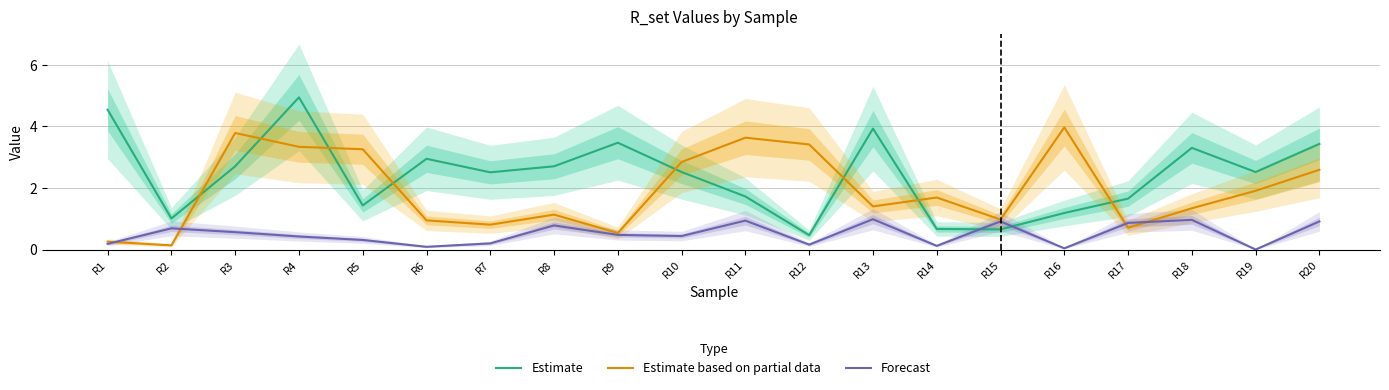

At R12, list the series in order from smallest to largest.

Forecast, Estimate, Estimate based on partial data